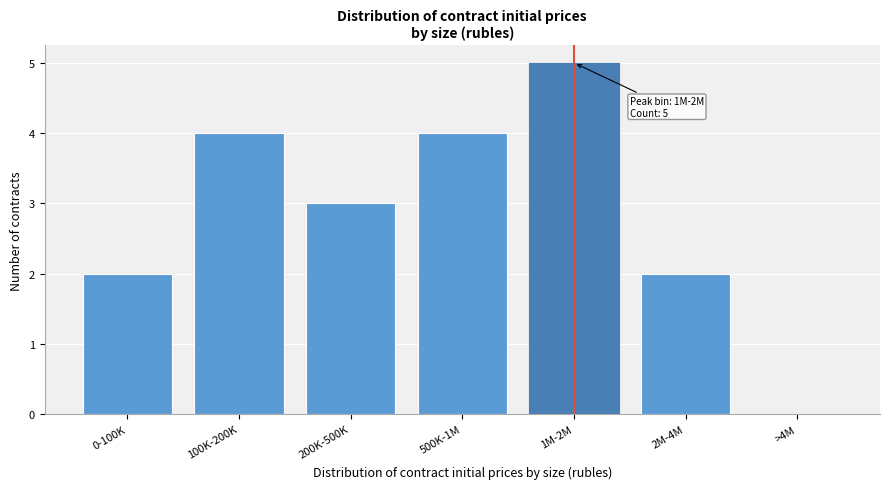

Reading right to left, what are all the values shown in this chart?

>4M=0	2M-4M=2	1M-2M=5	500K-1M=4	200K-500K=3	100K-200K=4	0-100K=2